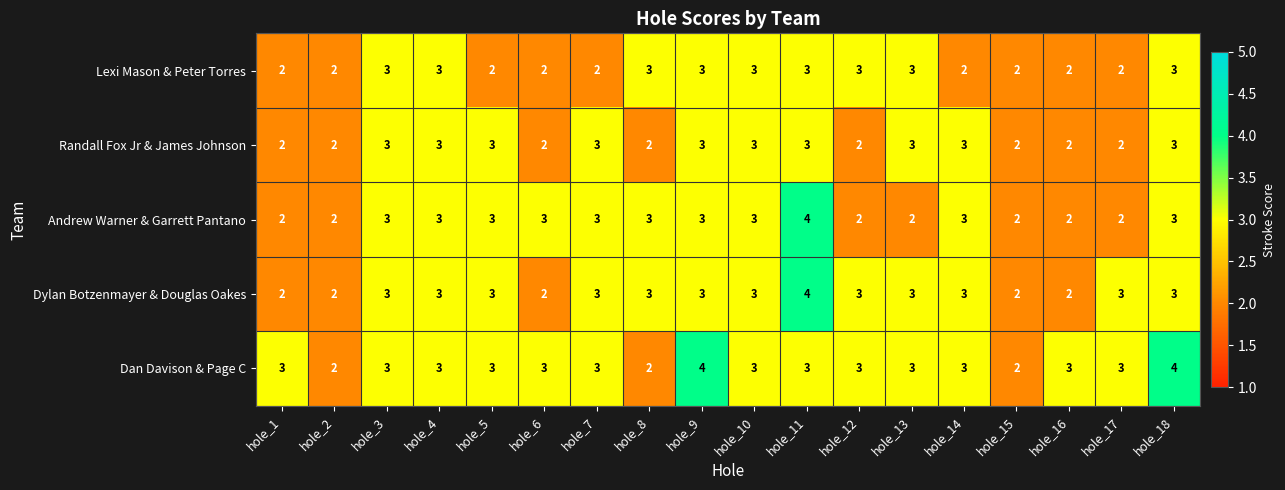

How many values in the Randall Fox Jr & James Johnson series are below 3?

8